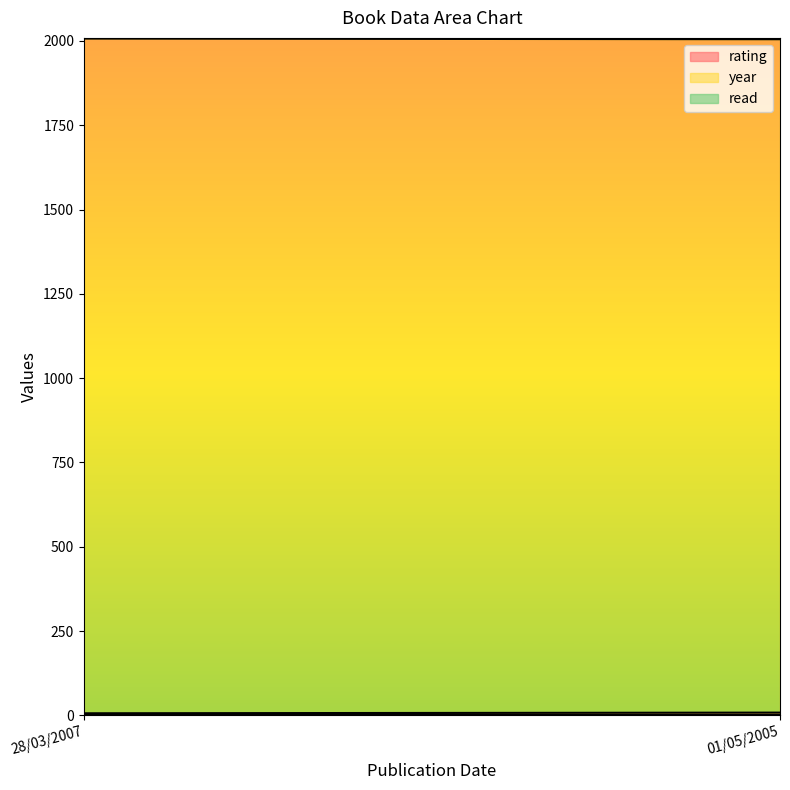

What is the sum of all year values?

4012